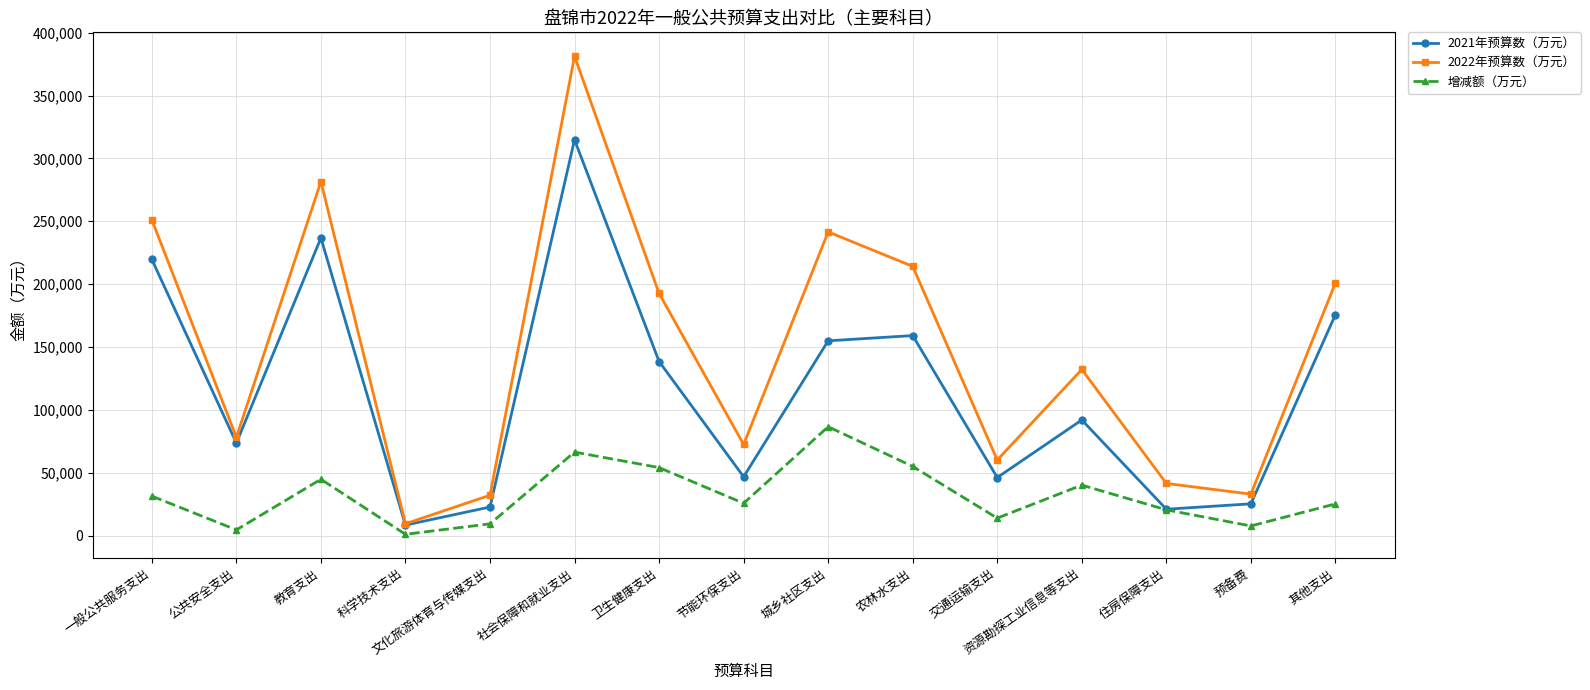

What are all the series names shown in the legend?

2021年预算数（万元）, 2022年预算数（万元）, 增减额（万元）